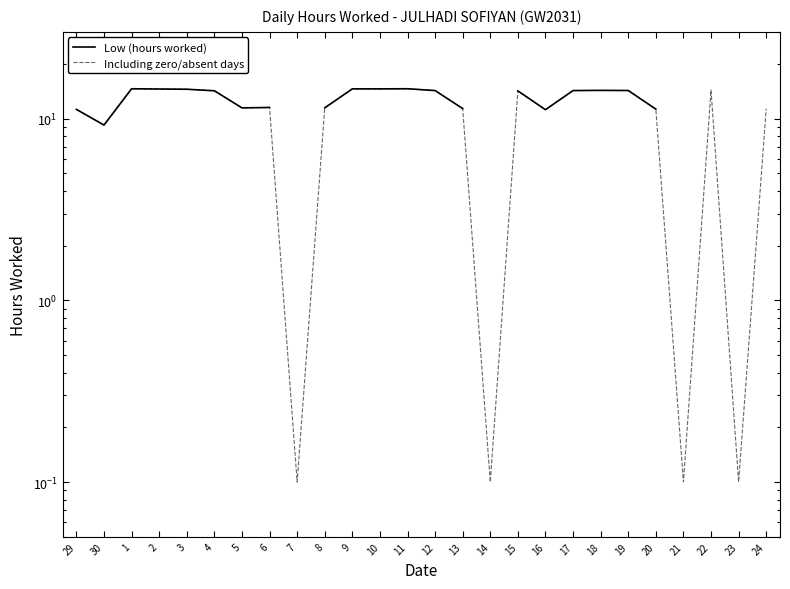

Which category has the highest value across all series?

1